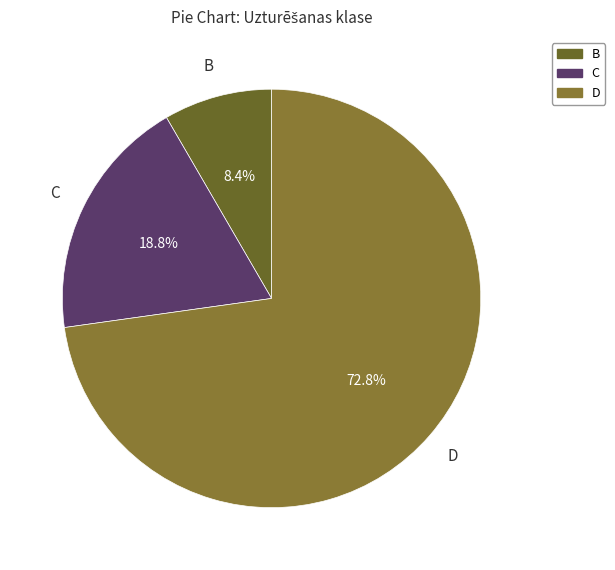

Rank the categories by value from lowest to highest.

B, C, D